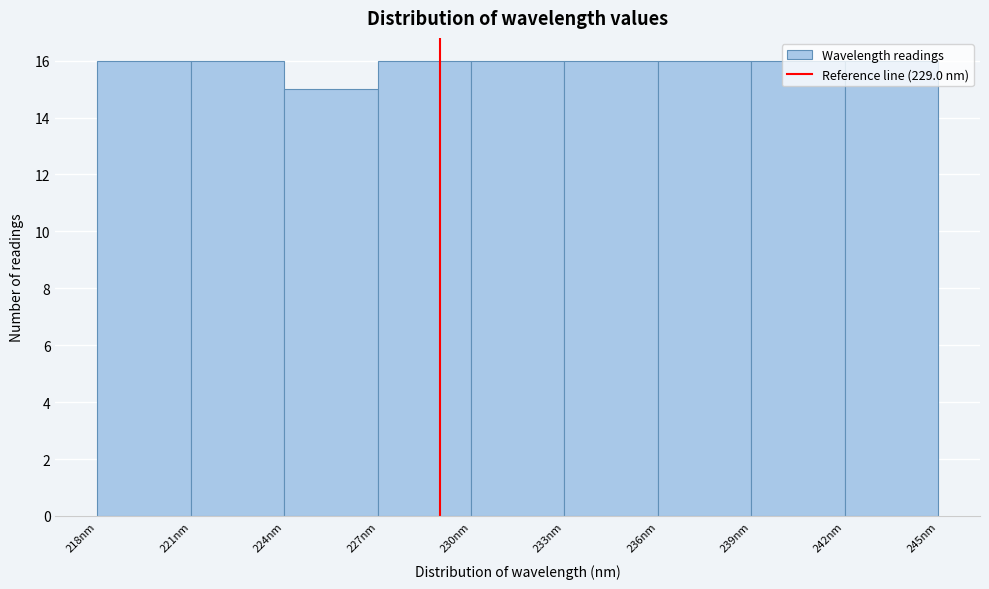

What is the height of the bar covering 236 to 239 on the x-axis? The values are not printed on the chart, so give them approximately, as read against the axis.

16